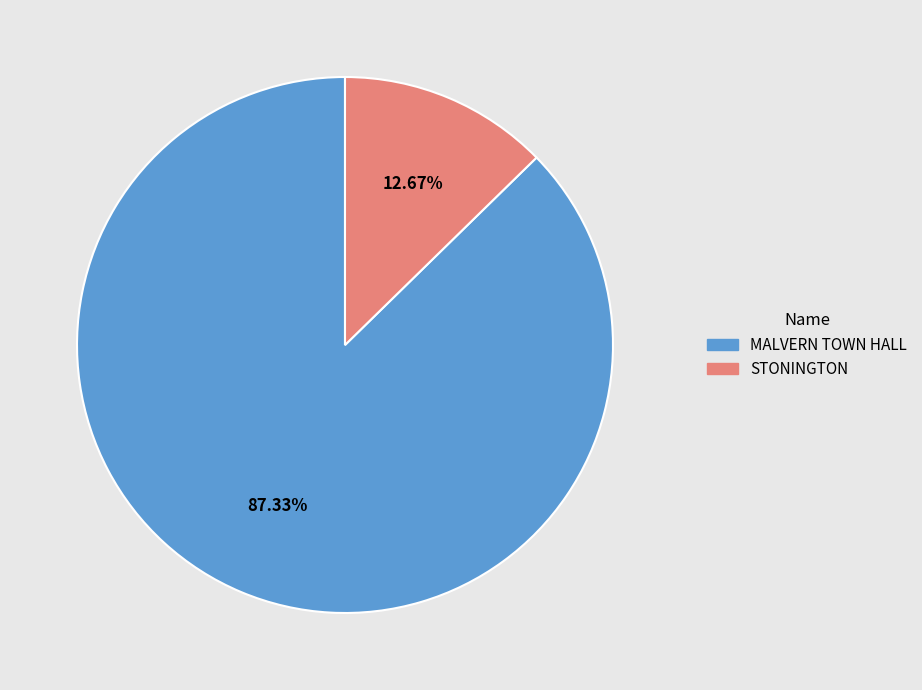

What is the largest slice in the pie chart?

MALVERN TOWN HALL